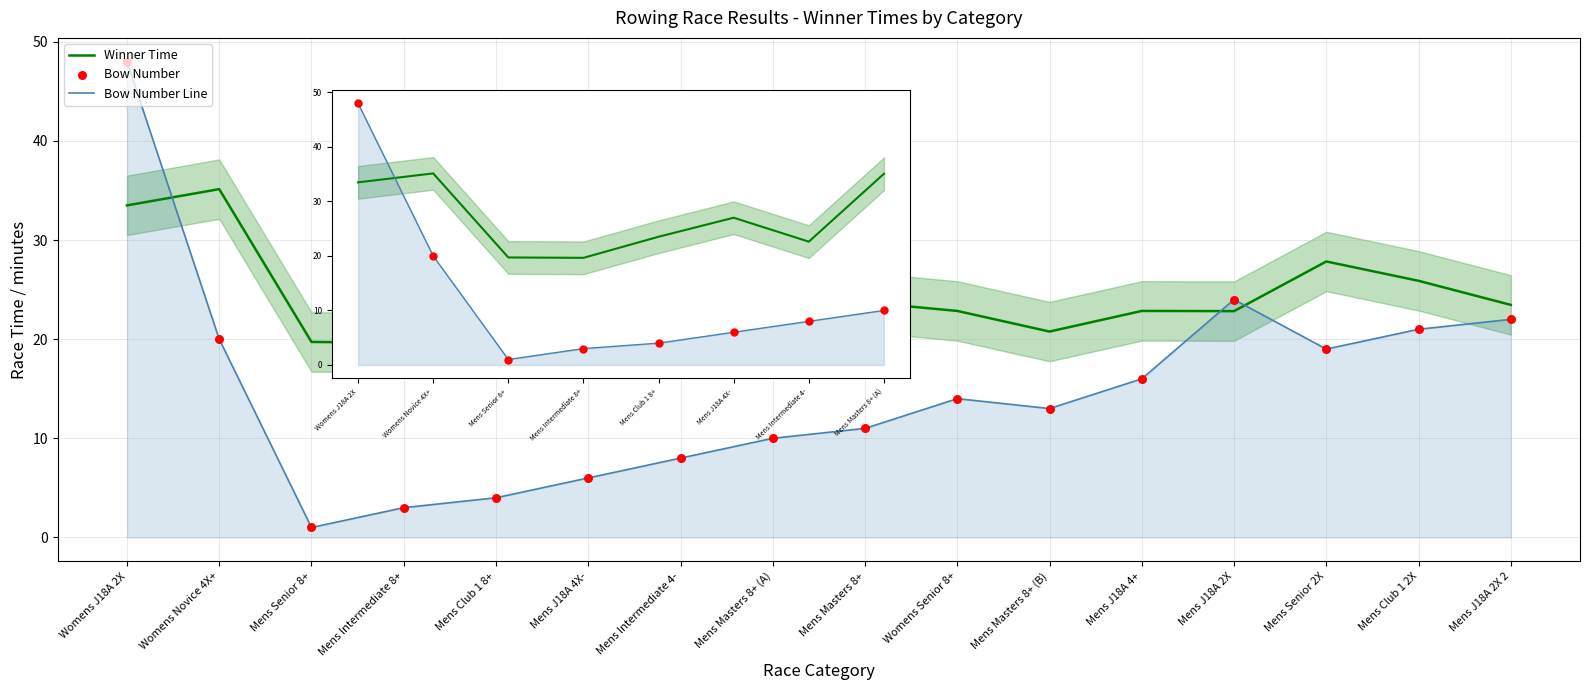

Is the value of Bow Number at Mens Masters 8+ (B) greater than the value of Bow Number Line at Mens Masters 8+ (B)?

No